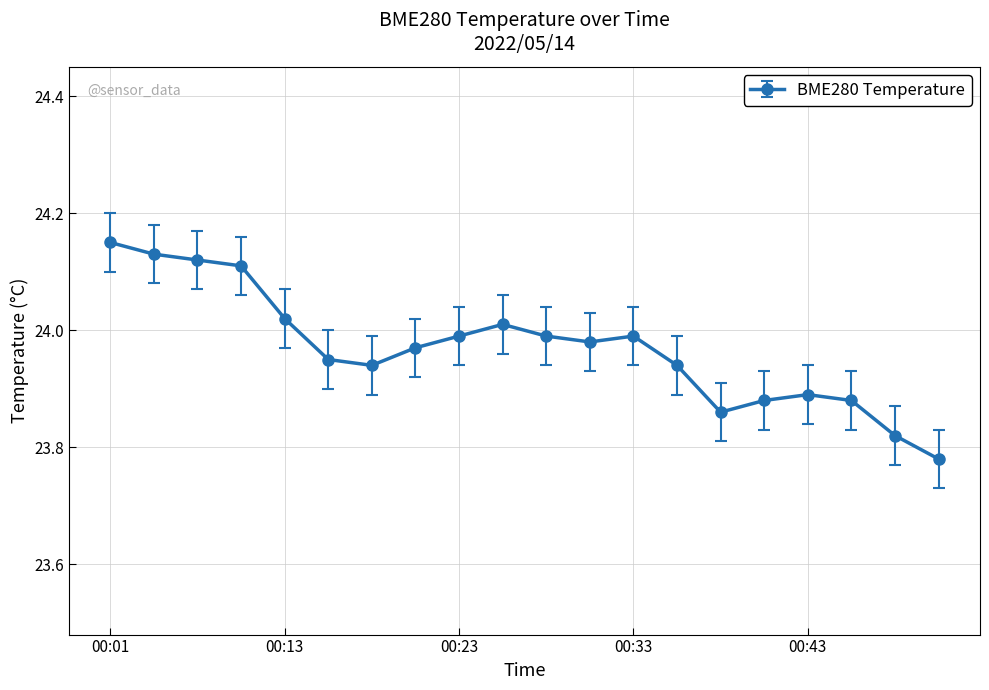

True or false: the data has more than 1 interior local peaks.

True